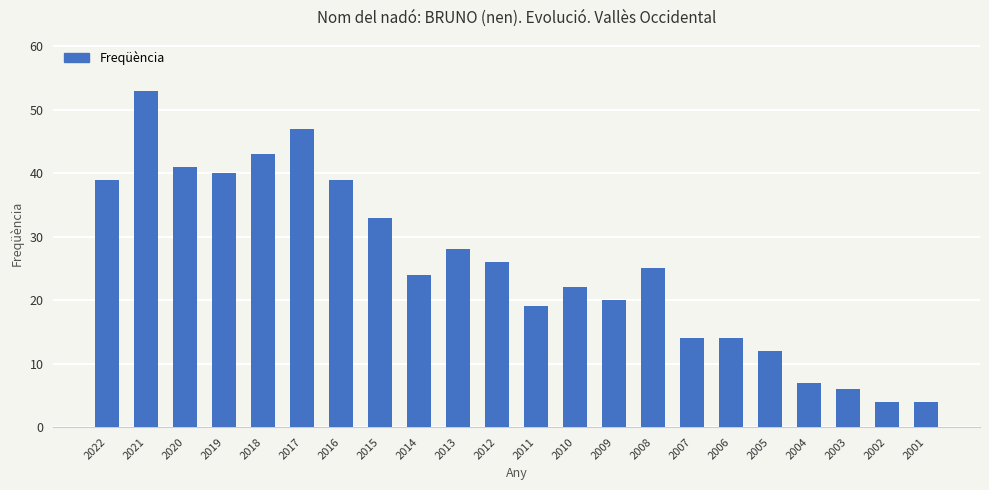

What is the value of the 11th bar from the left?

26